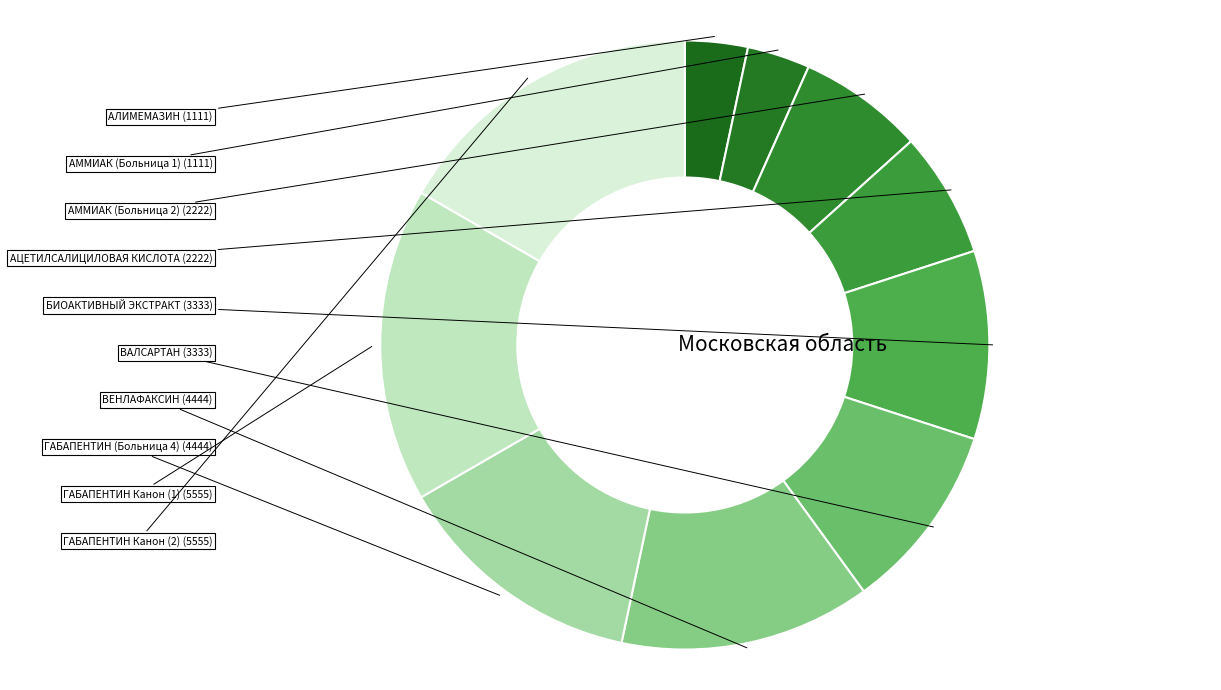

How many slices are in this pie chart?

10